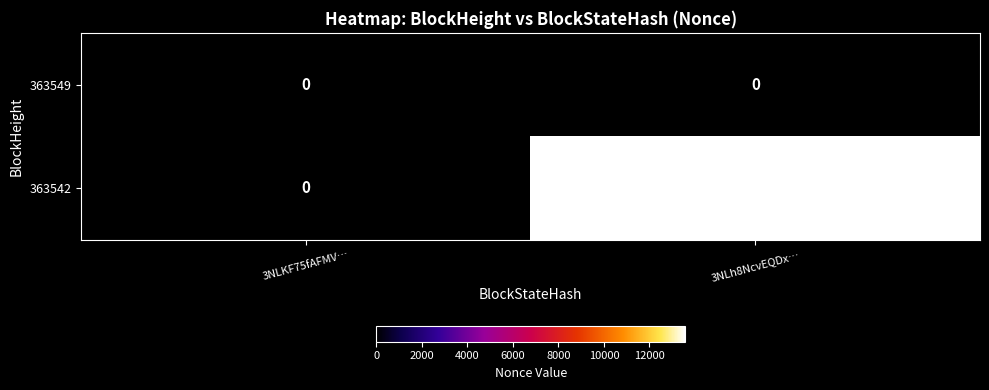

List the series in order of their overall mean, highest first.

363542, 363549